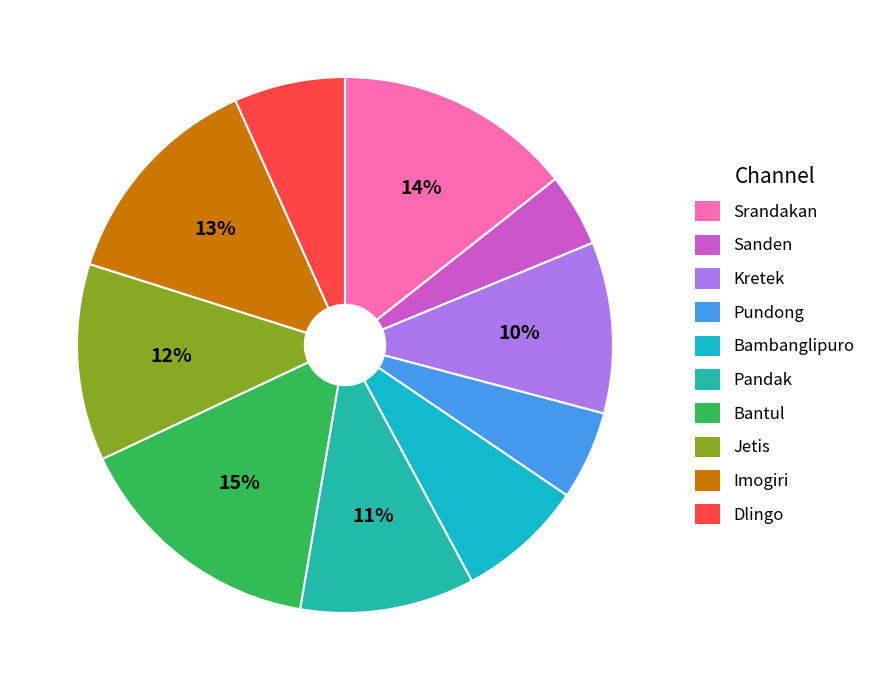

Which category has the biggest portion of the pie?

Bantul